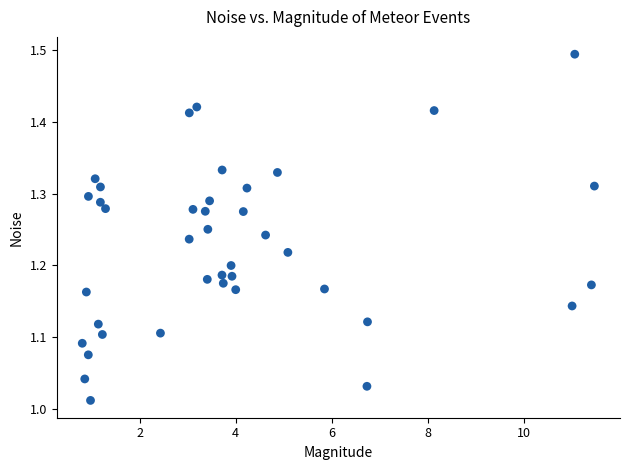

What is the range of X values (max minus min)?

10.7